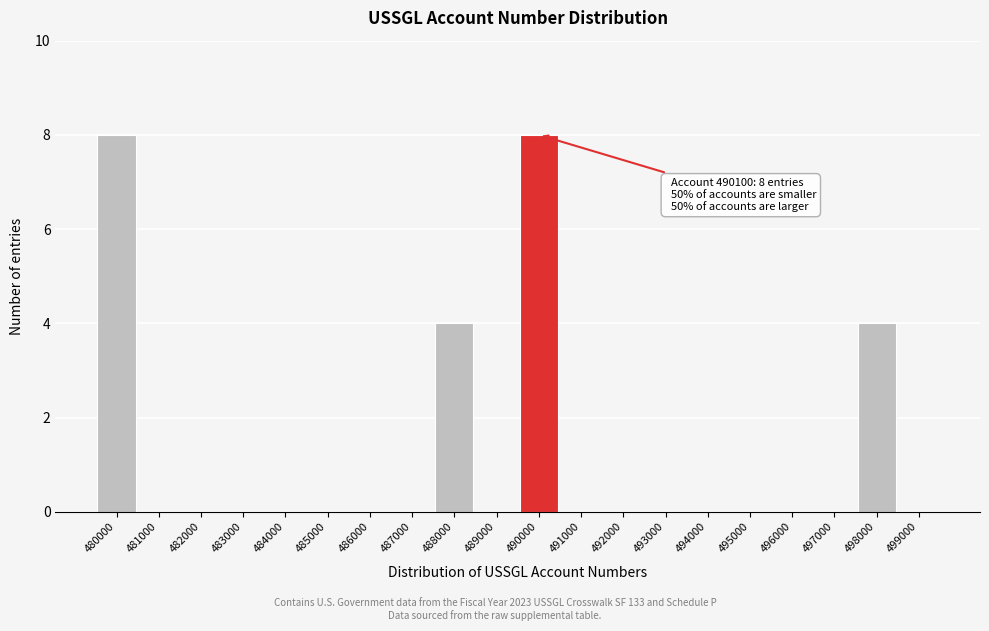

Reading left to right, transcribe all the data shown in this chart.

480000=8	481000=0	482000=0	483000=0	484000=0	485000=0	486000=0	487000=0	488000=4	489000=0	490000=8	491000=0	492000=0	493000=0	494000=0	495000=0	496000=0	497000=0	498000=4	499000=0